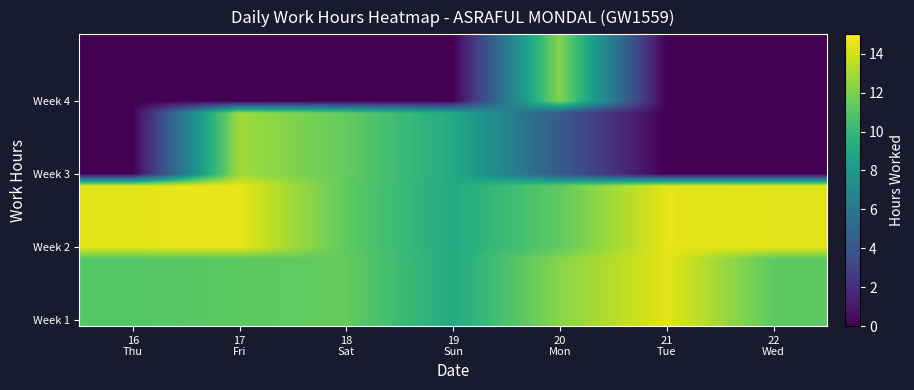

What is the total value across all series at 21
Tue?

172.9